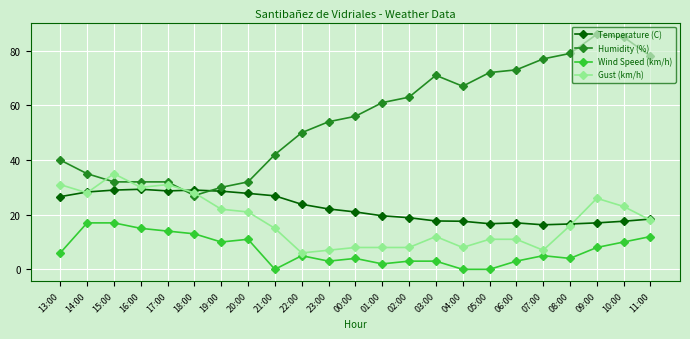

What is the value of the Temperature (C) point at the 7th from the left?

28.6